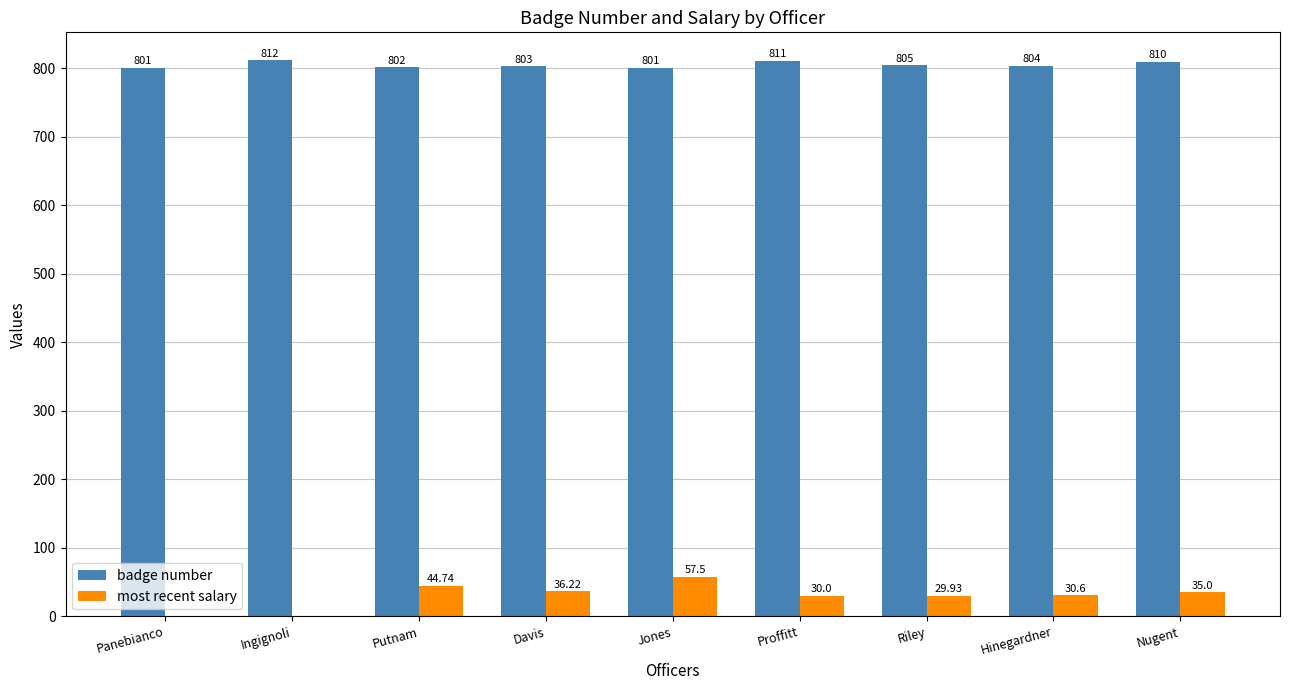

Are the bars grouped side by side (vs. stacked)?

Yes